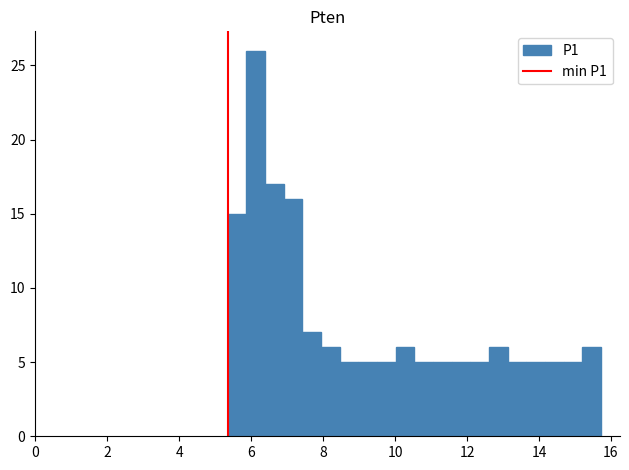

Read against the x-axis, roughly where is the centre of the tallest bar?

6.2